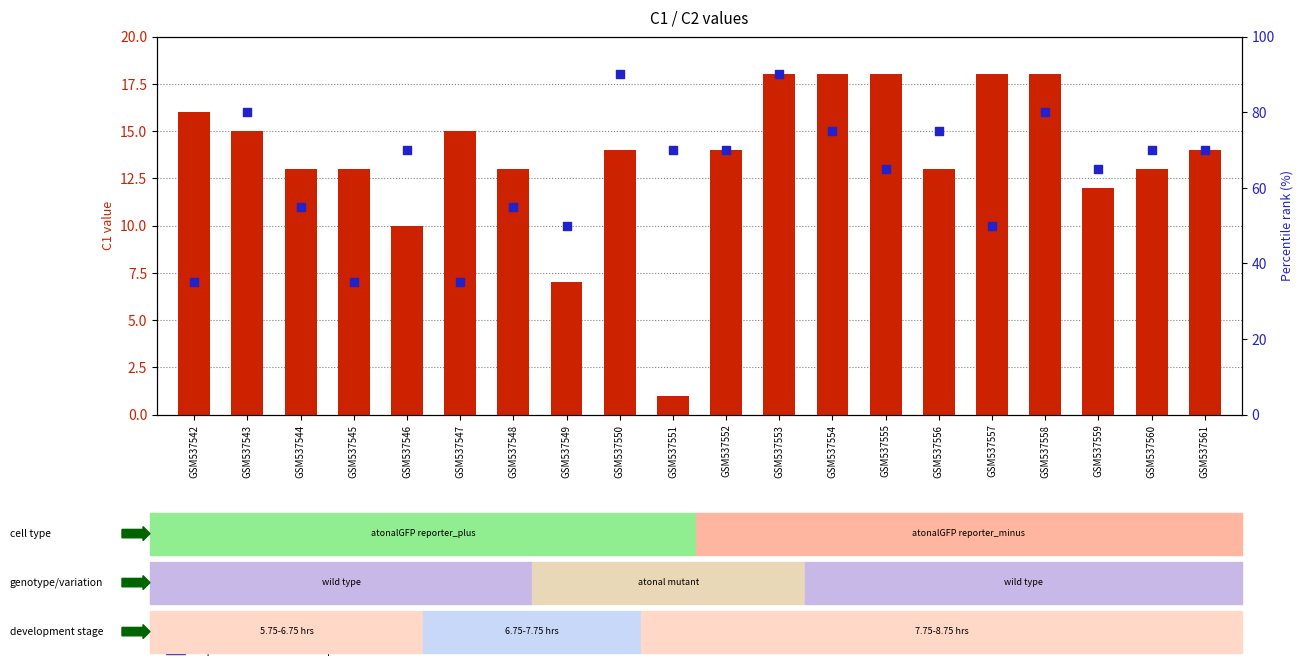

What are all the series names shown in the legend?

C1 (transformed count), C2 (percentile rank)